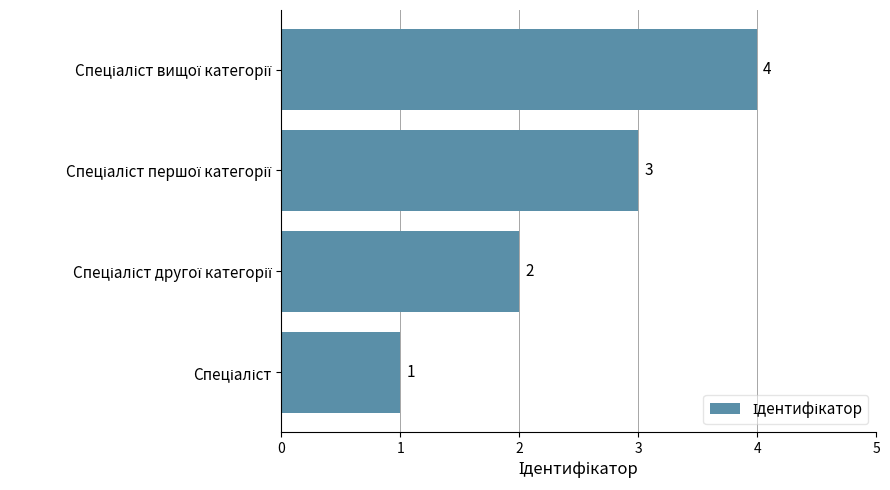

What is the maximum value shown in the chart?

4